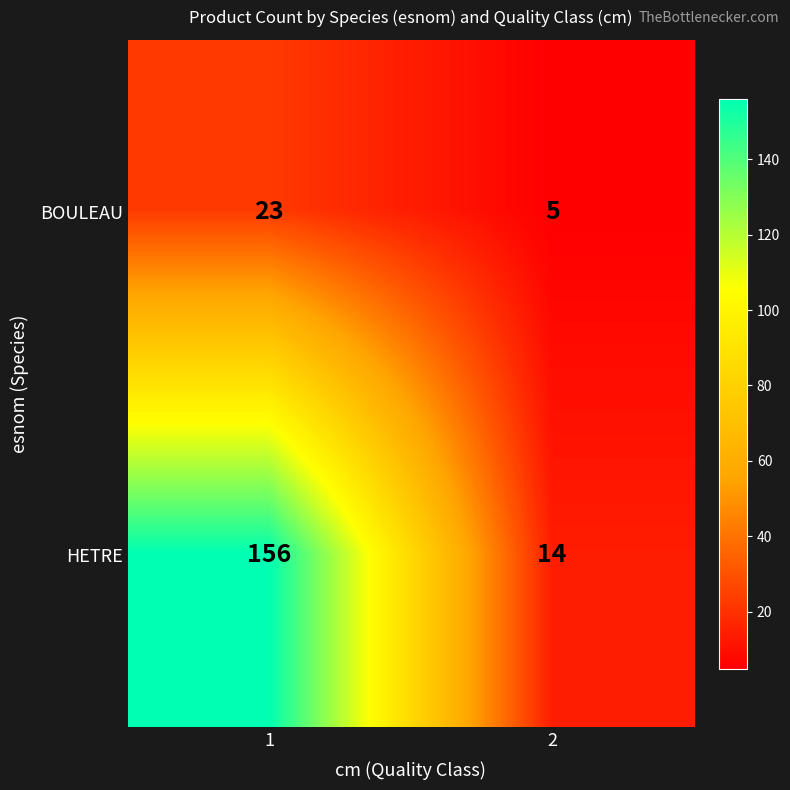

What is the sum of the BOULEAU values at 2 and 1?

28